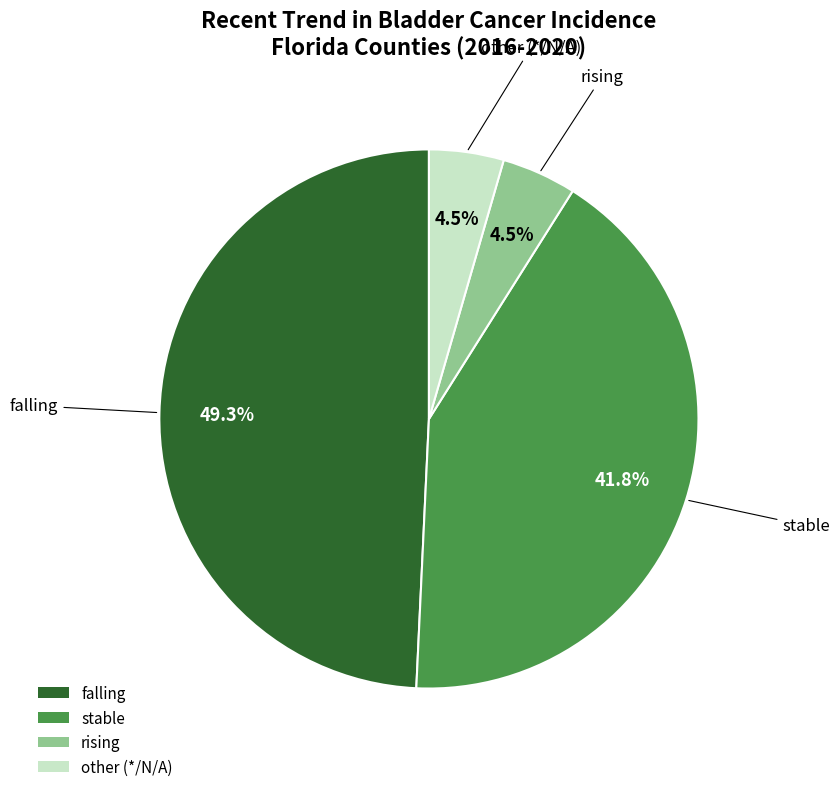

True or false: other accounts for 13% of the total.

False